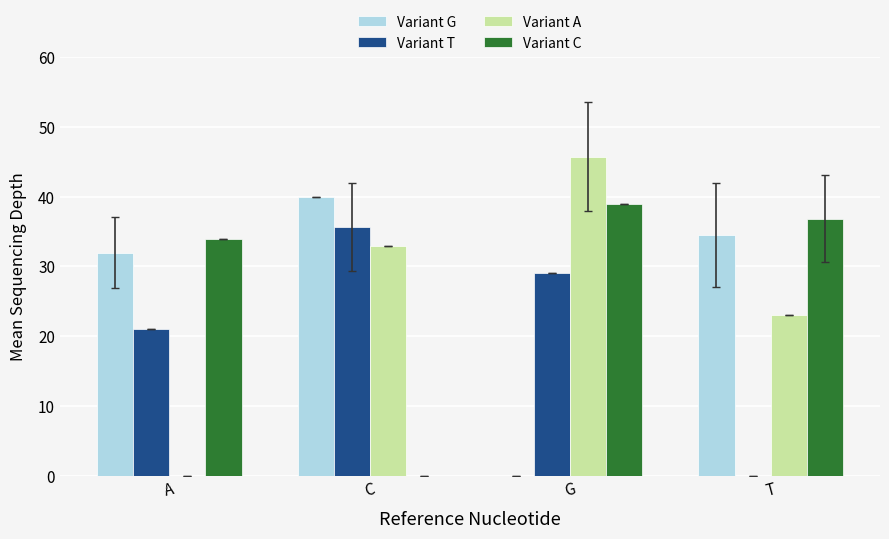

The Variant T series shows 19.6 at G. True or false?

False